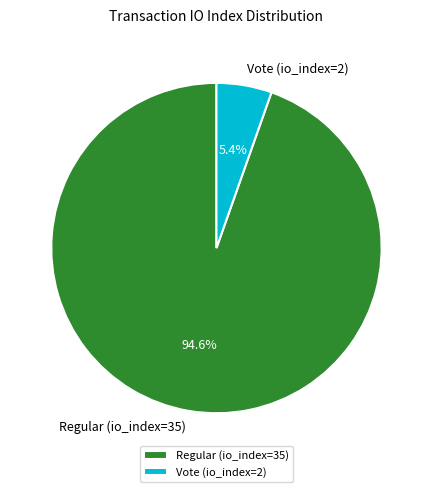

To the nearest percent, what is the difference between the largest and smallest slice percentages?

89%